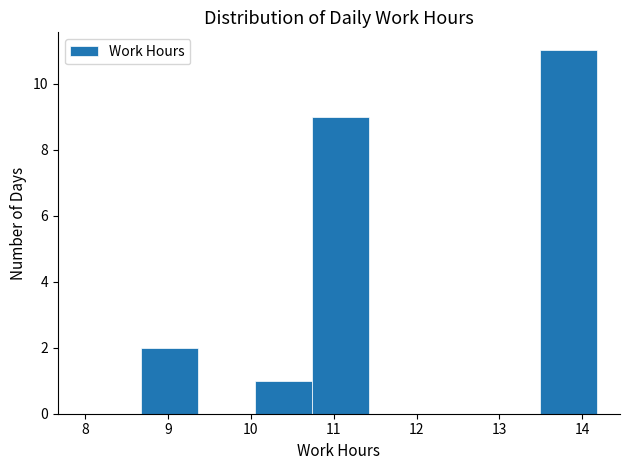

Reading left to right, transcribe this chart: for each bar, give the range it covers on the x-axis and its height. Neither the bar edges nor the heights are printed on the chart, so give them approximately, as read against the axes.

8.7 to 9.4: 2
9.4 to 10.0: 0
10.0 to 10.7: 1
10.7 to 11.4: 9
11.4 to 12.1: 0
12.1 to 12.8: 0
12.8 to 13.5: 0
13.5 to 14.2: 11